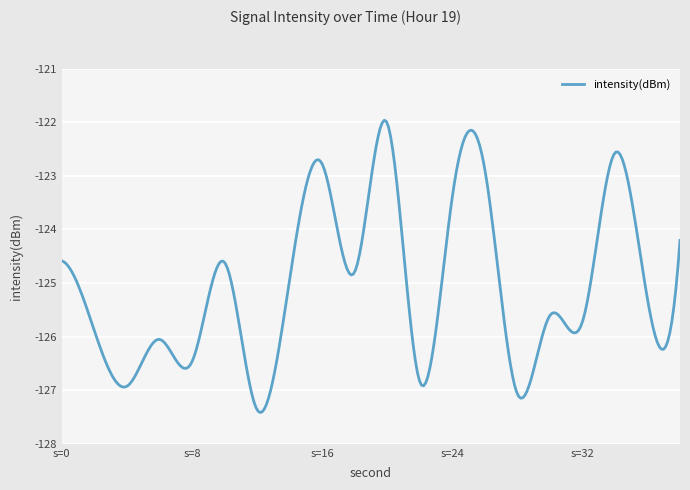

What is the maximum value shown in the chart?

-122.0